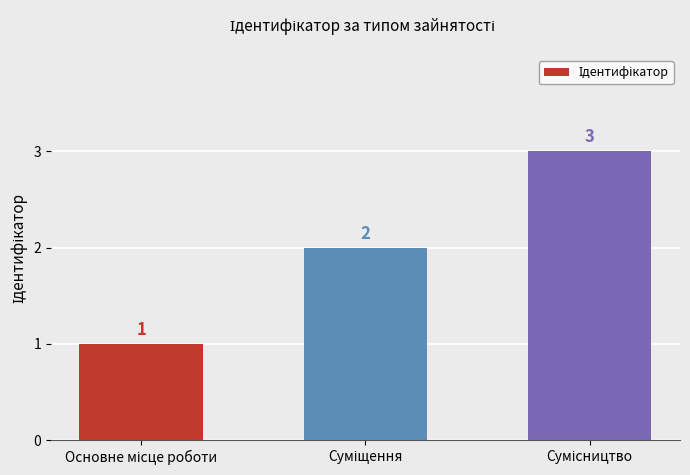

How many data points are less than 2?

1